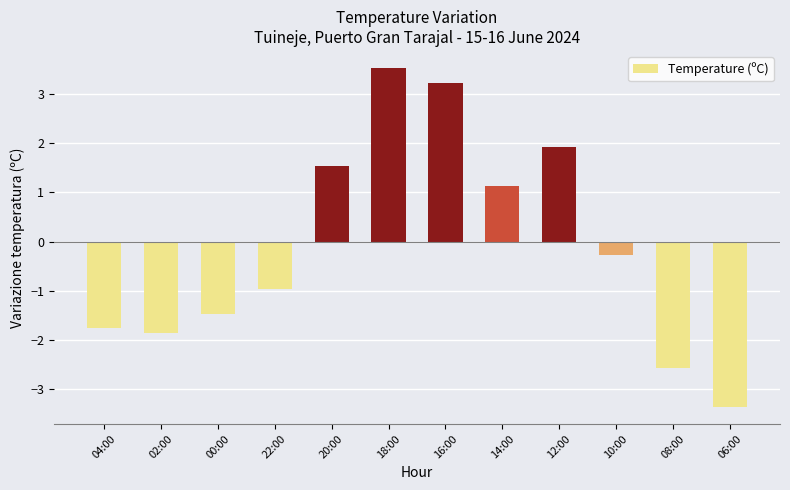

Count the number of categories in the chart.

12